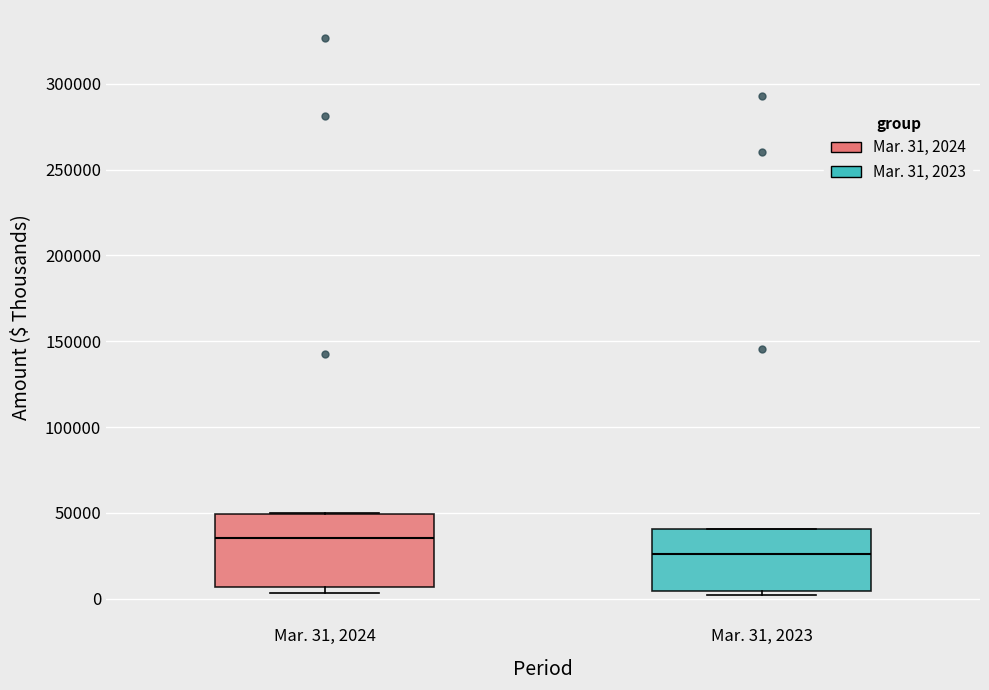

Reading left to right, transcribe this box plot: for each box, give where its median line is, the range the box spans, and where its two whiskers end, as read against the y-axis. The values are not printed on the chart, so give them approximately, as read against the axis.

Mar. 31, 2024: median 35000, box 5000 to 50000, whiskers 5000 (just below the box's lower edge) to 50000
Mar. 31, 2023: median 25000, box 5000 to 40000, whiskers 0 to 40000